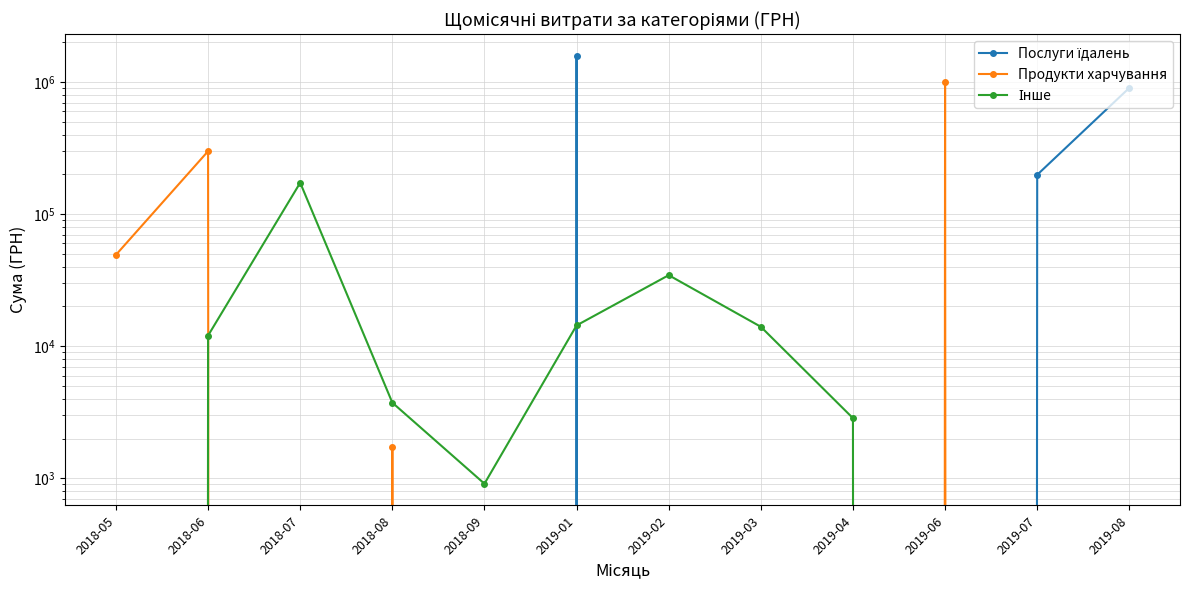

What is the label of the 2nd point from the left?

2018-06